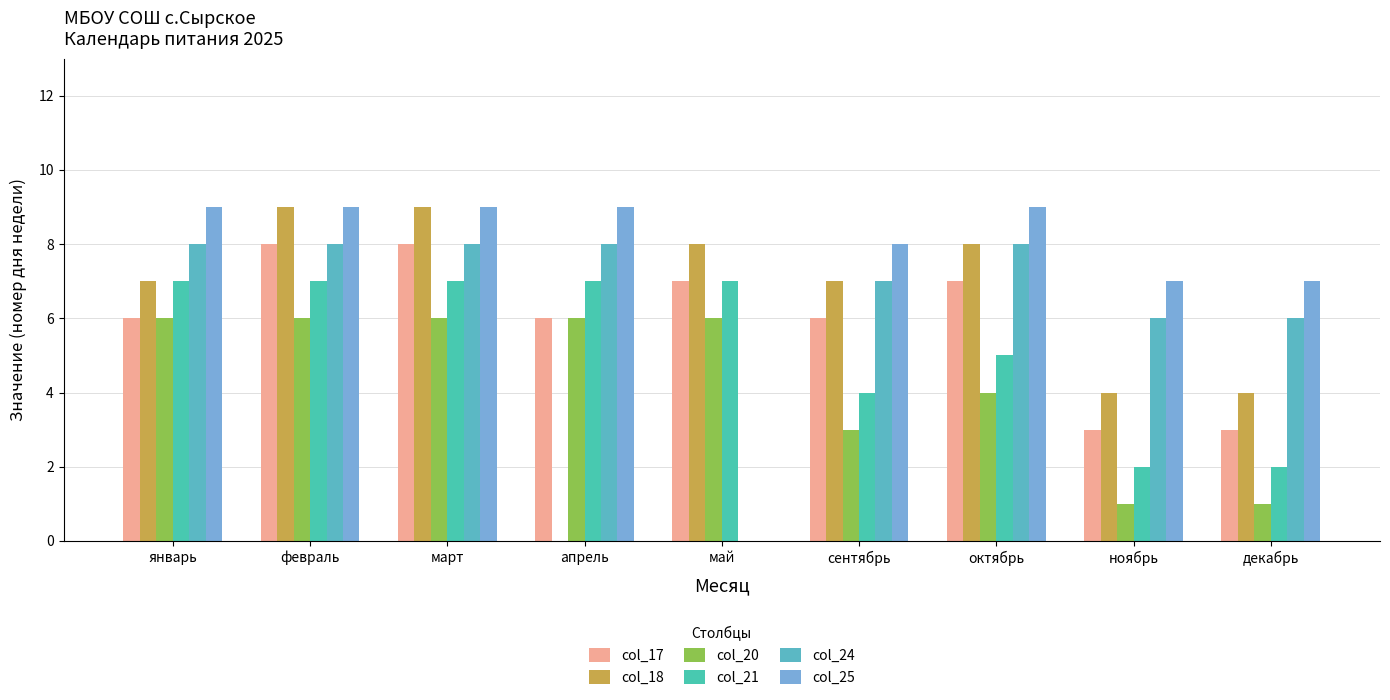

Is the value of col_25 at февраль greater than the value of col_24 at апрель?

Yes